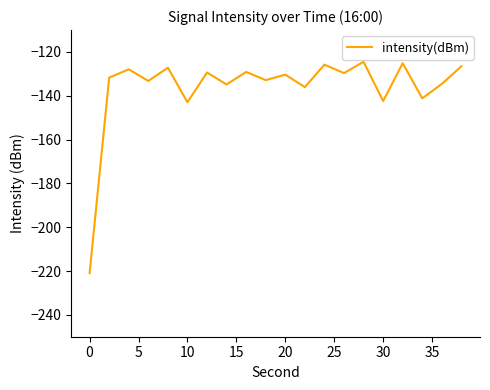

What is the maximum value shown in the chart?

-124.5